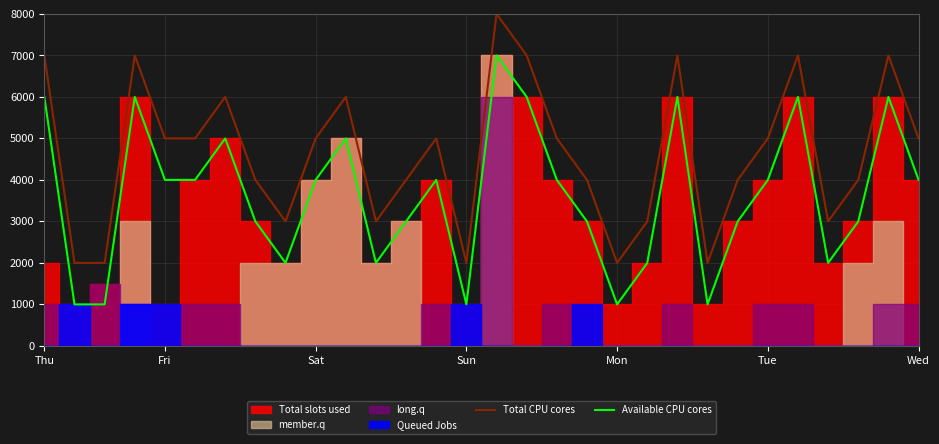

Does the chart display data point markers on the line(s)?

No